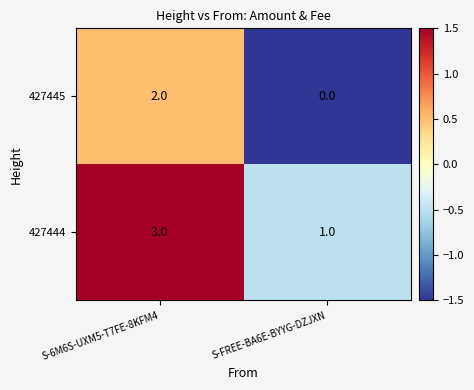

Which label corresponds to the smallest value in the chart?

S-FREE-BA6E-BYYG-DZJXN